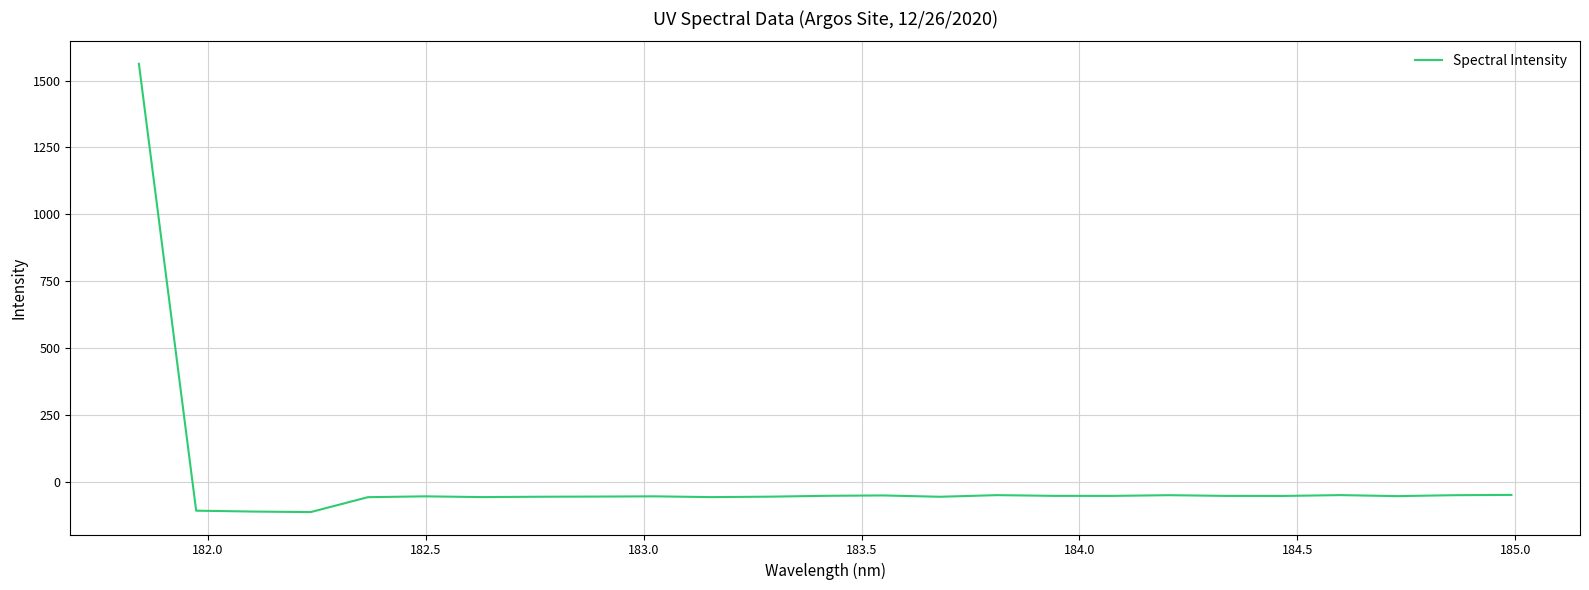

What is the minimum value shown in the chart?

-113.3